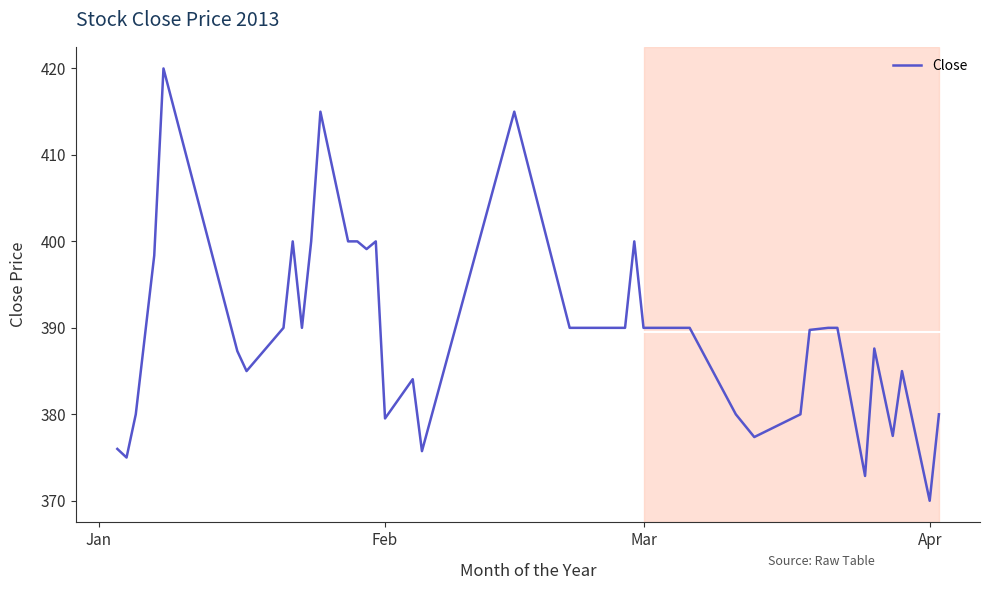

What is the average value?

389.5